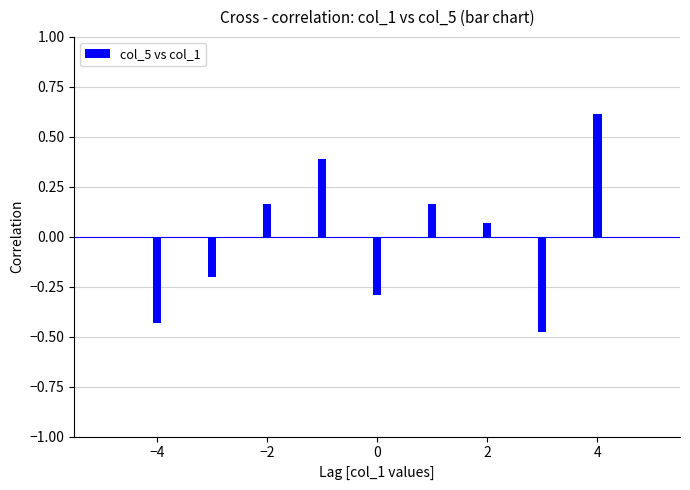

How many negative values are there?

4